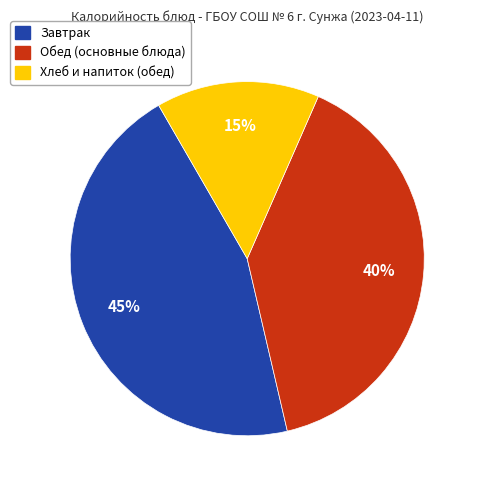

Does any single category account for the majority?

No